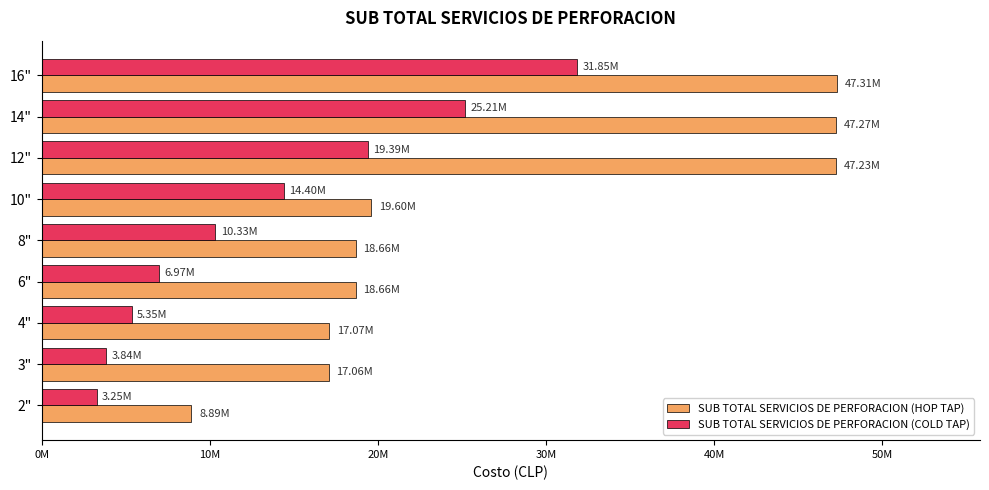

What are all the series names shown in the legend?

SUB TOTAL SERVICIOS DE PERFORACION (HOP TAP), SUB TOTAL SERVICIOS DE PERFORACION (COLD TAP)